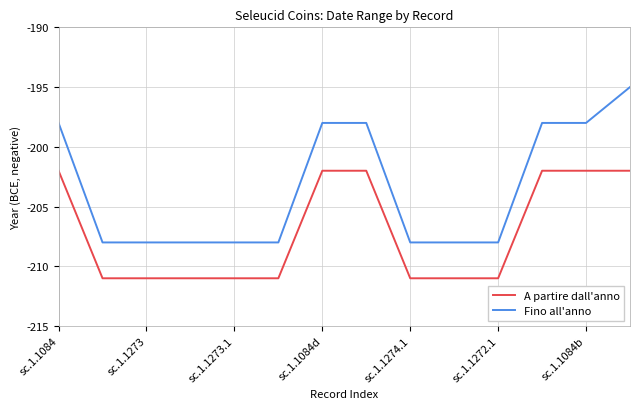

List the series in order of their overall mean, highest first.

Fino all'anno, A partire dall'anno